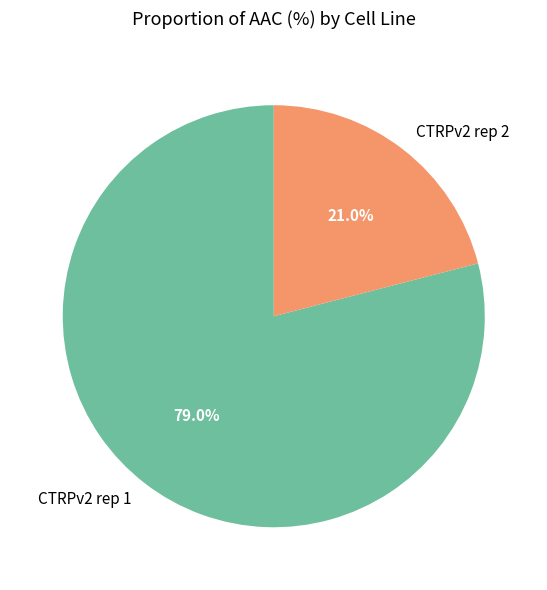

To the nearest percent, what percentage of the pie is CTRPv2 rep 1?

79%